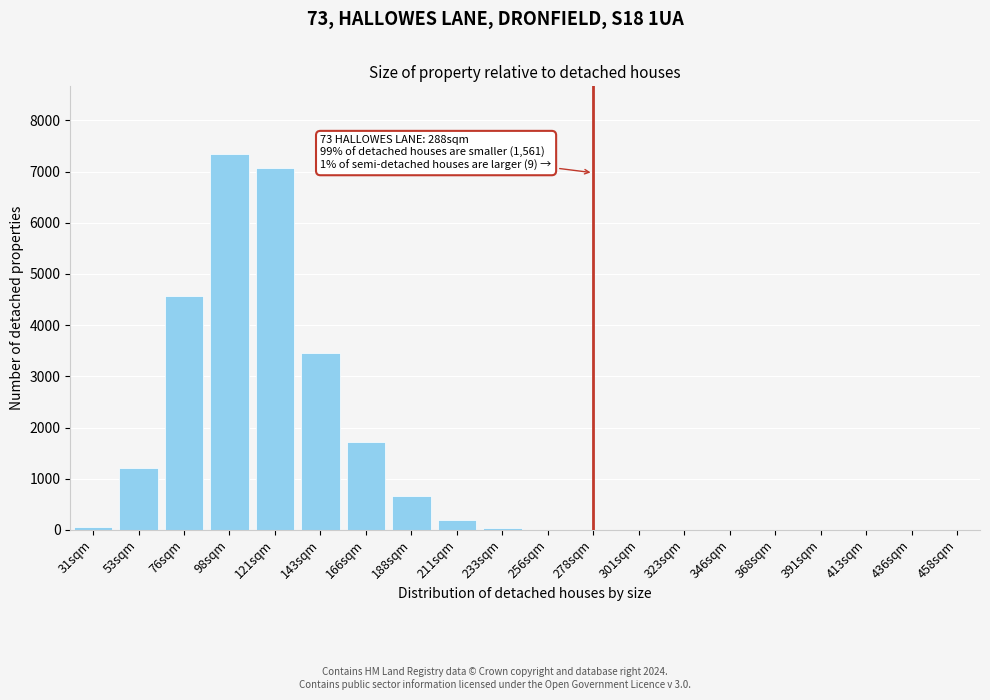

Between 188sqm and 458sqm, which is larger?

188sqm